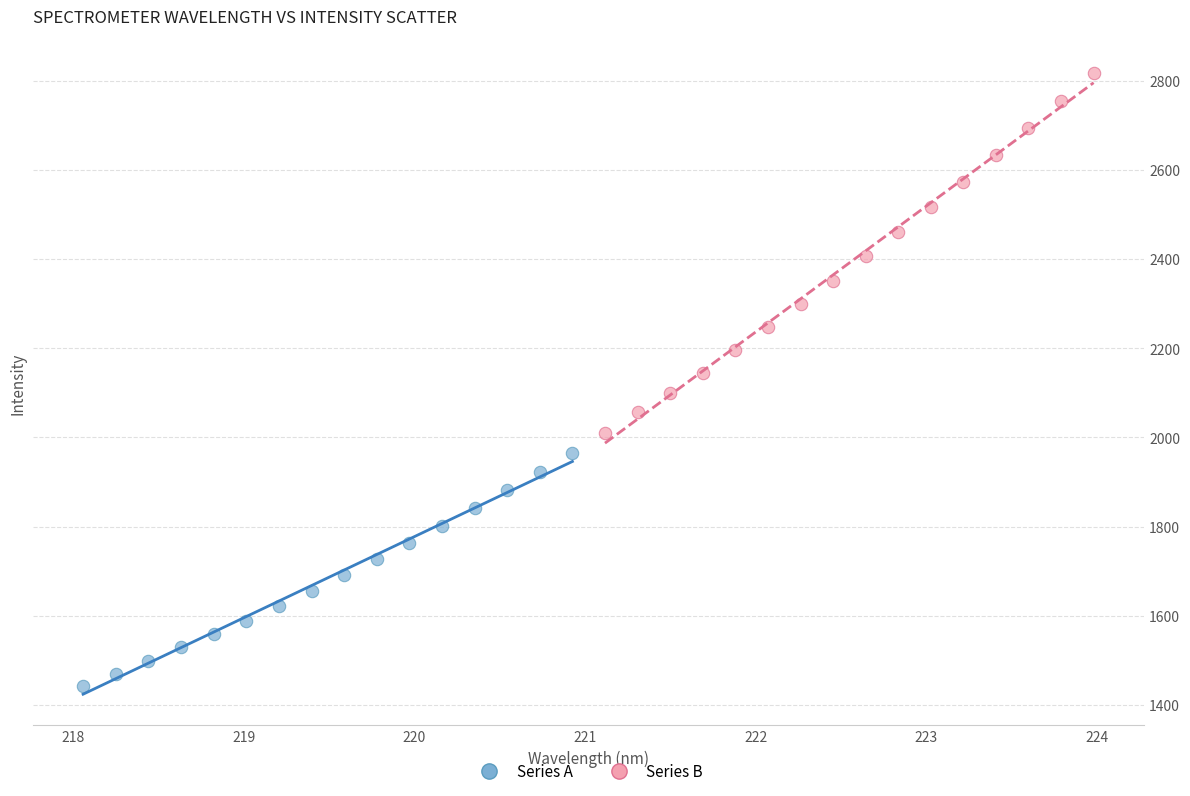

Which series reaches the maximum Y coordinate?

Series B